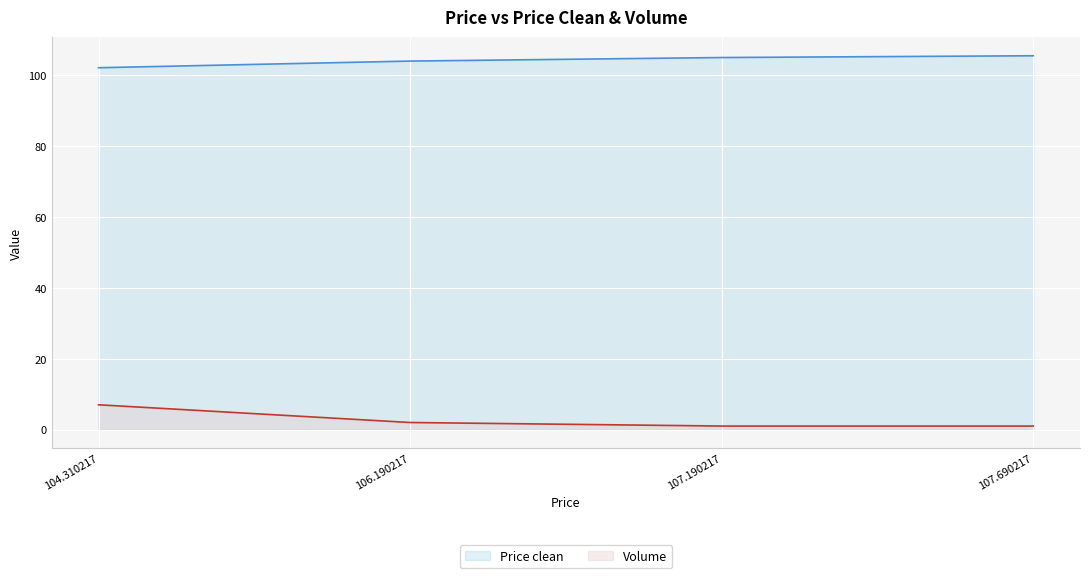

Is the value of Price clean at 107.190217 greater than the value of Volume at 107.690217?

Yes